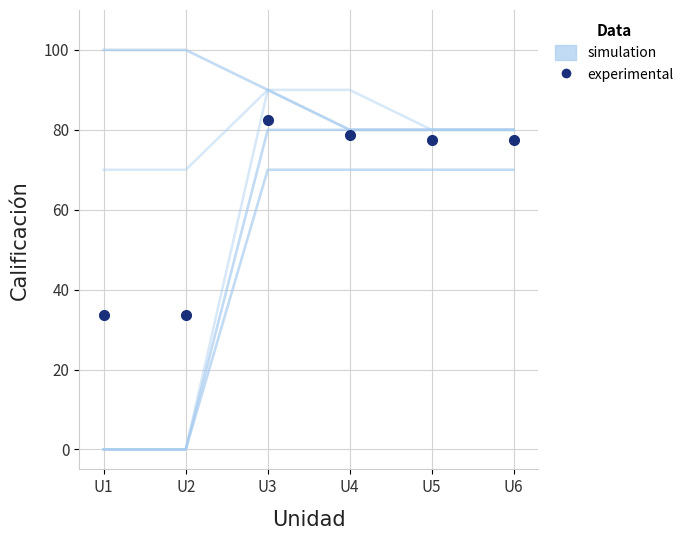

Reading right to left, transcribe all the data shown in this chart.

simulation: 80.0	80.0	80.0	90.0	100.0	100.0
experimental: 77.5	77.5	78.8	82.5	33.8	33.8